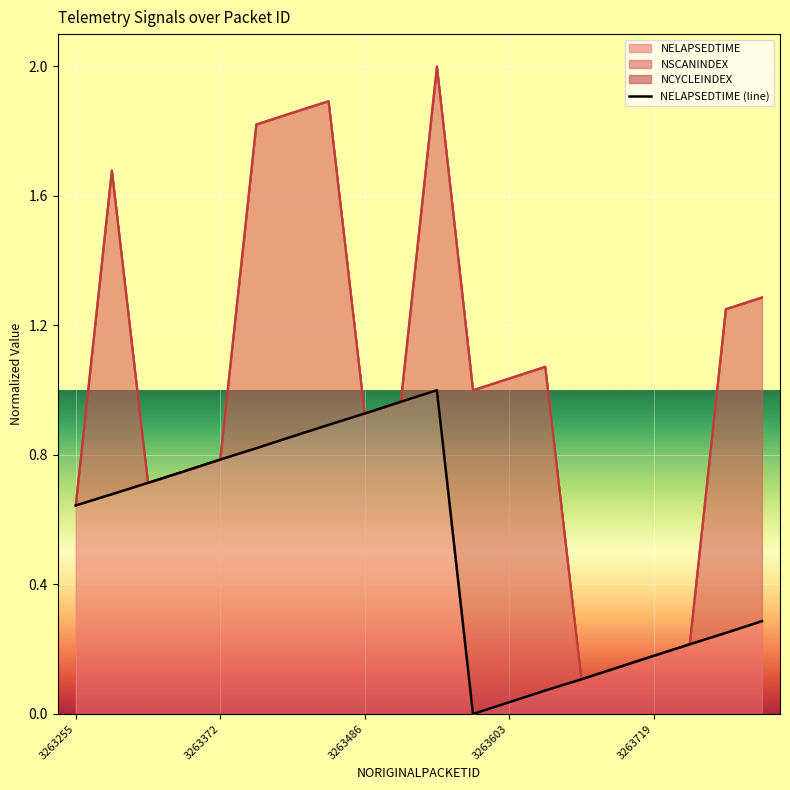

The value at 11 is -0.6. True or false?

False